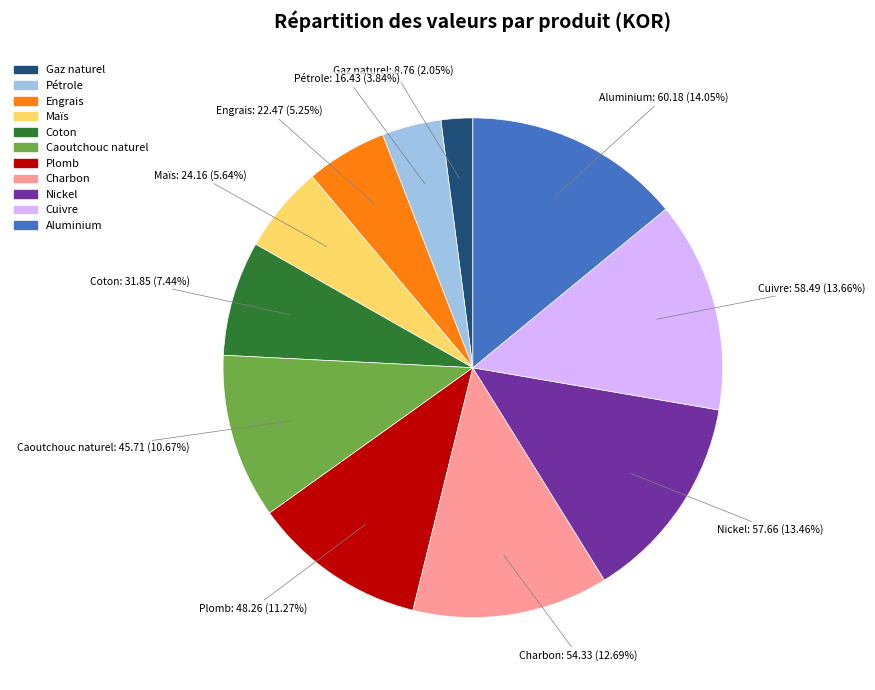

Does any single category account for the majority?

No